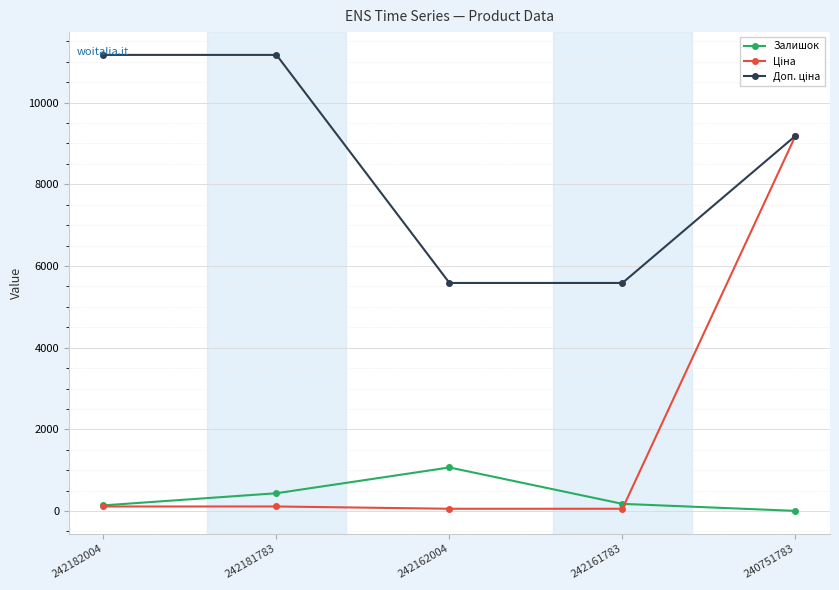

True or false: Залишок has a value of 4.0 at 240751783.

True